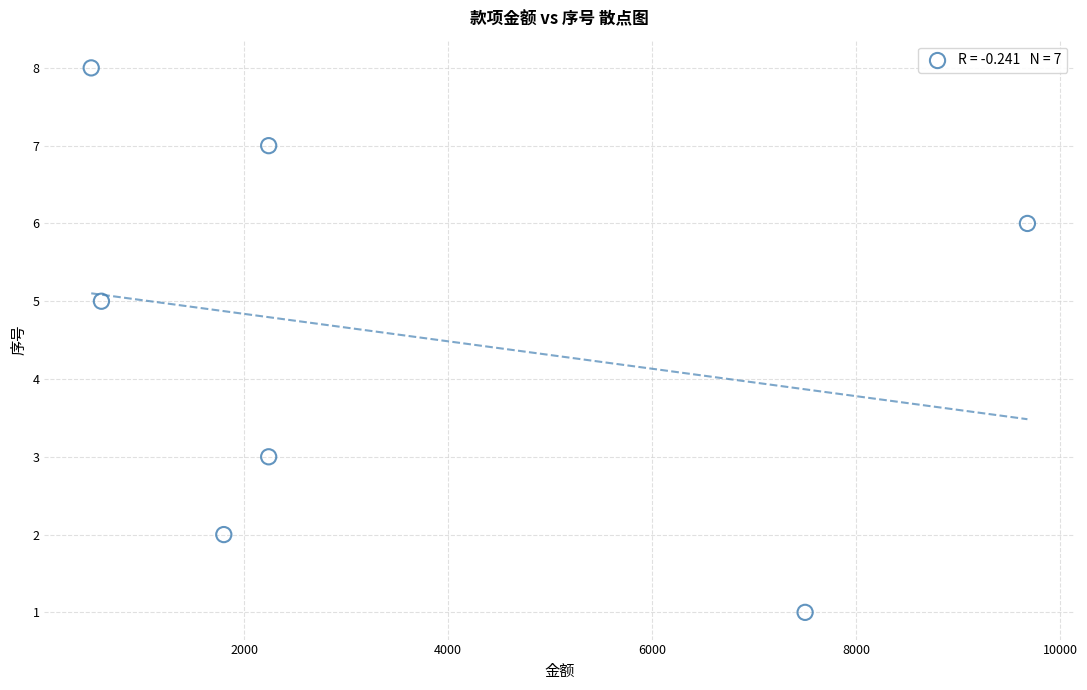

What is the range of Y values (max minus min)?

7